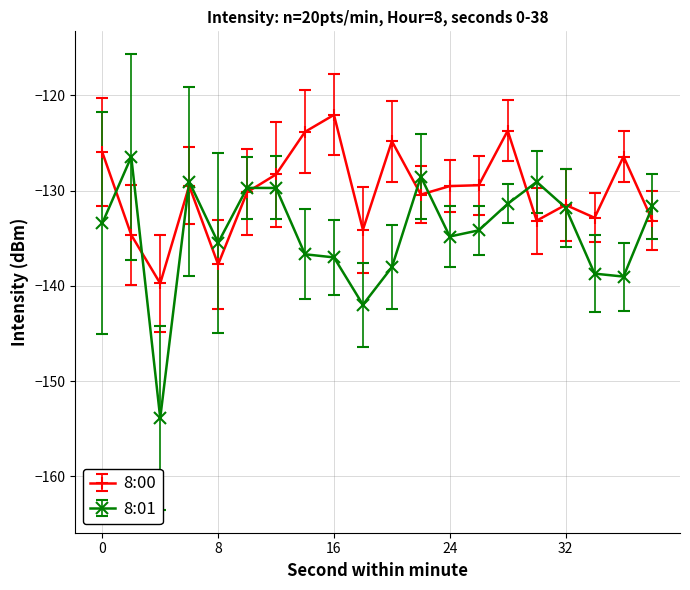

Which series has the largest range (max minus min)?

8:01